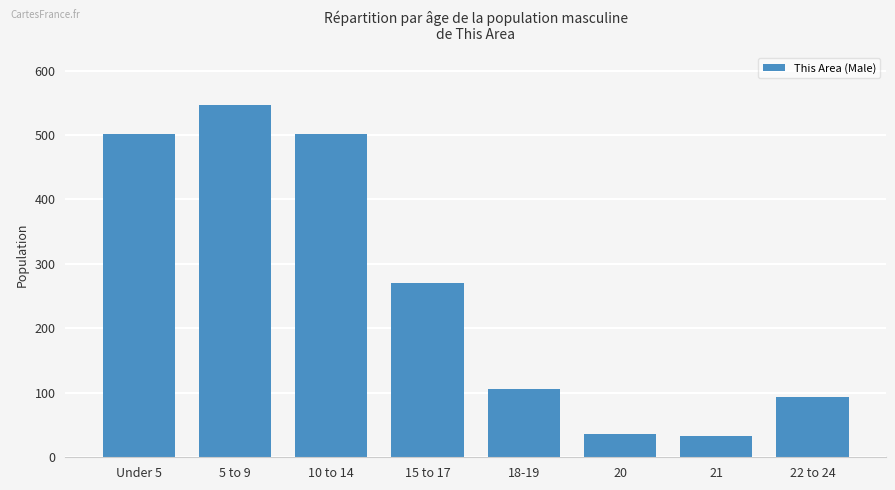

Does the chart contain any negative values?

No